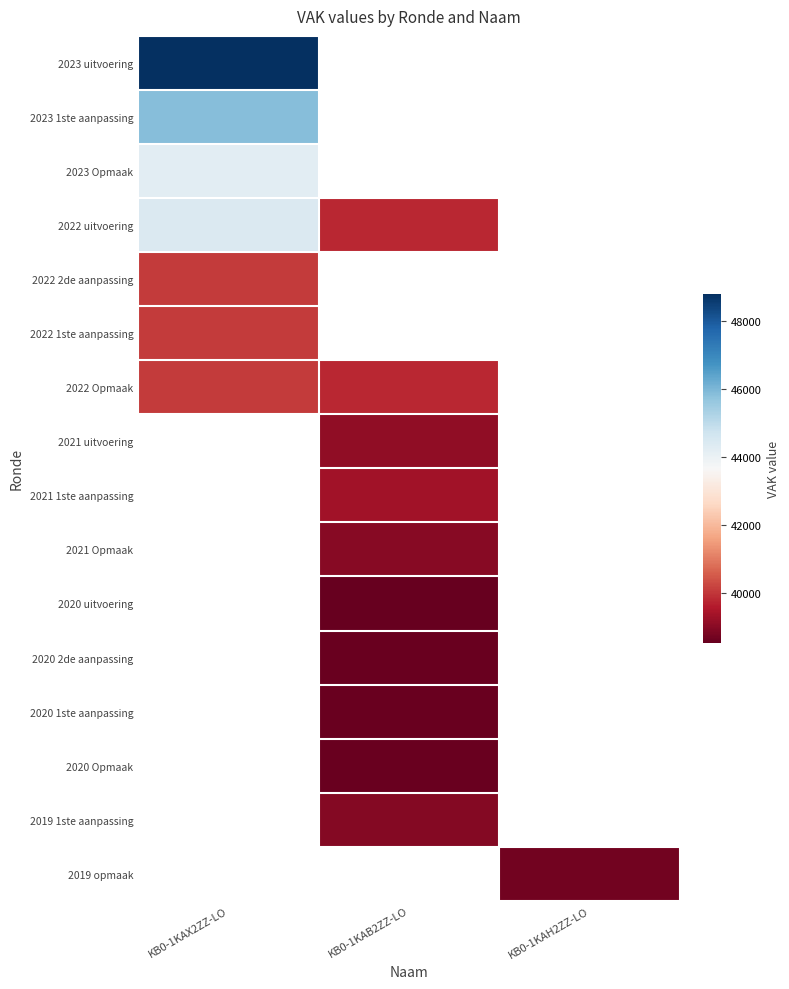

How many distinct data groups are displayed?

16